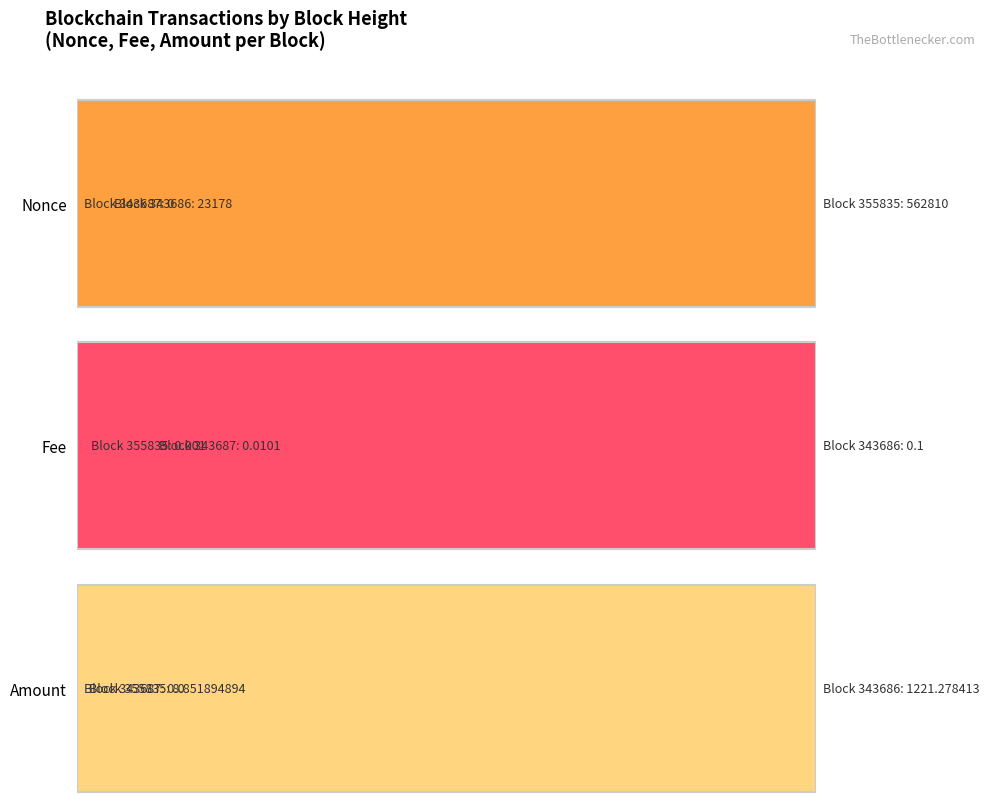

Is it true that Amount equals 610.6 at 343687?

False